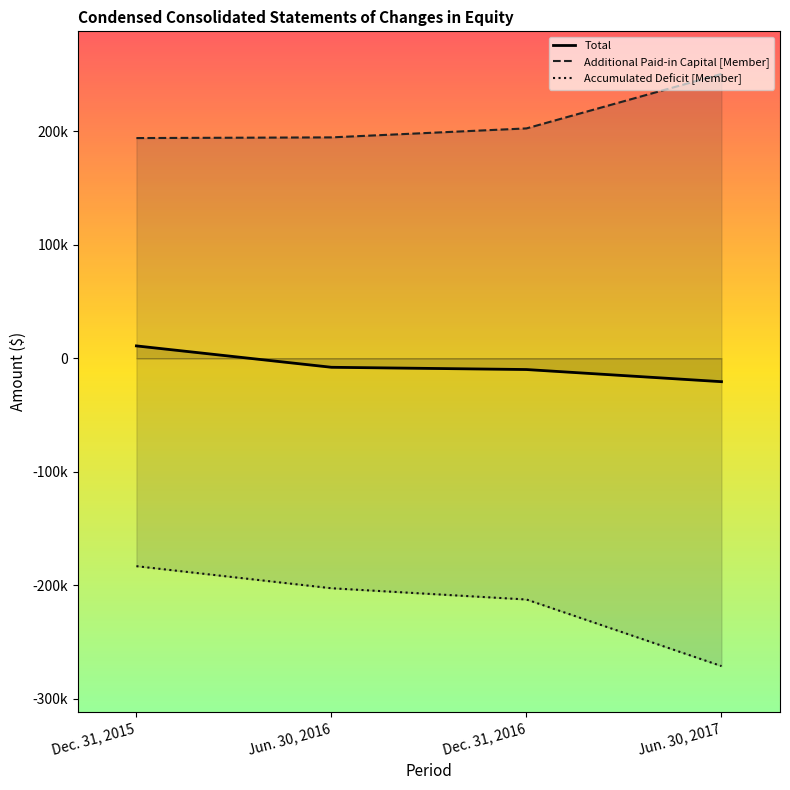

At how many categories does at least one series exceed -254562?

4